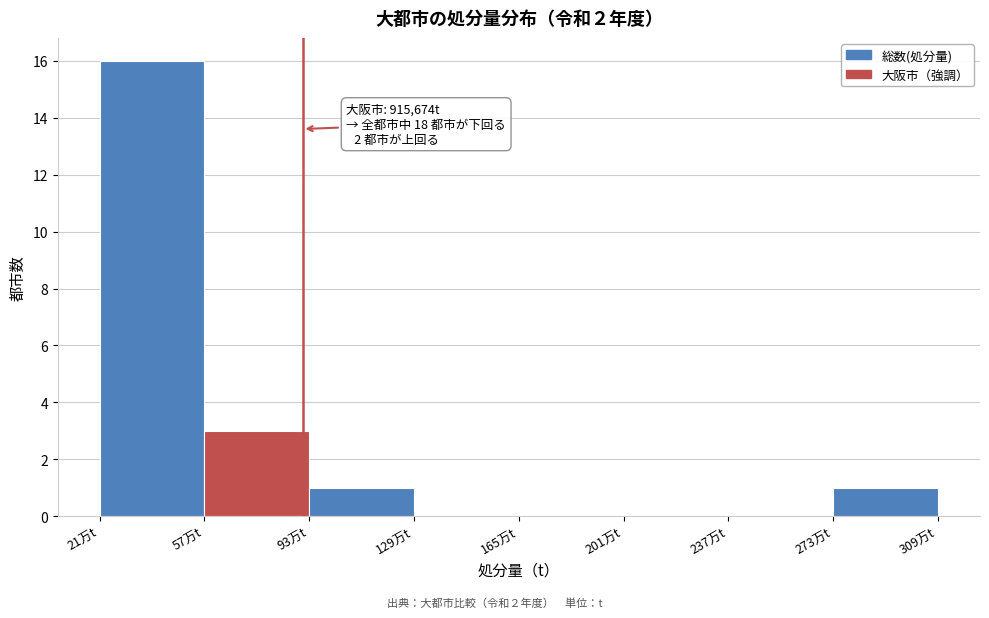

Reading left to right, extract all data points from this chart.

21万t=16	57万t=3	93万t=1	129万t=0	165万t=0	201万t=0	237万t=0	273万t=1